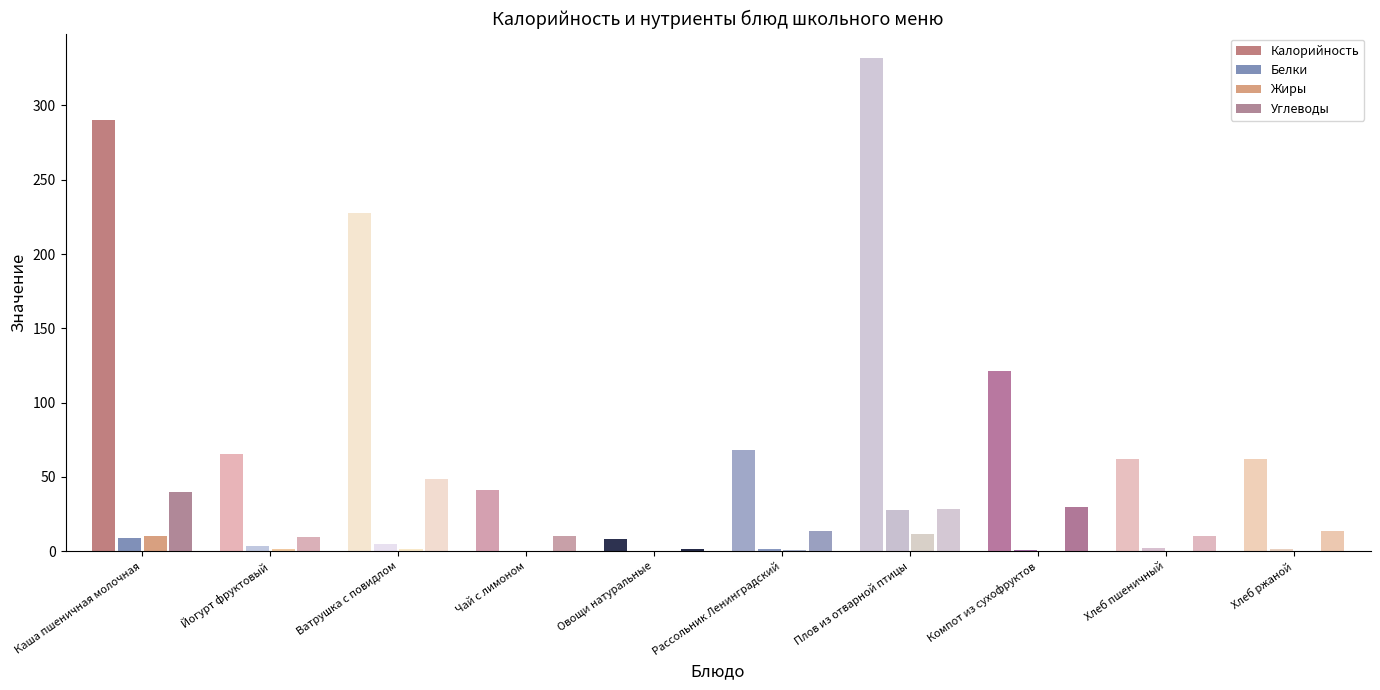

What is the label of the 4th bar from the right?

Плов из отварной птицы